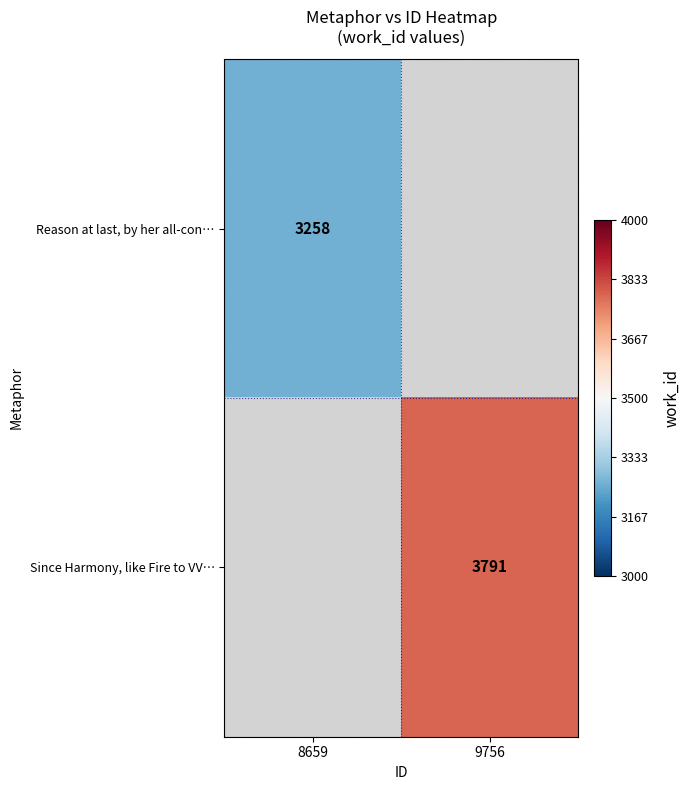

Count the number of categories in the chart.

2